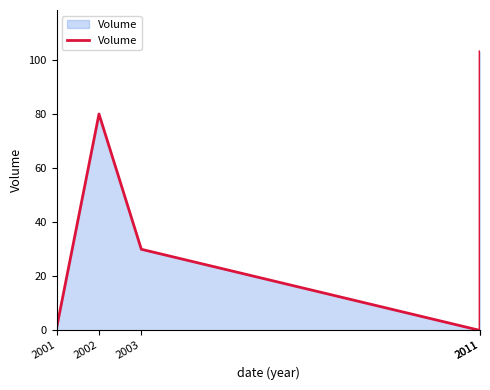

Where is the first local minimum?

2011